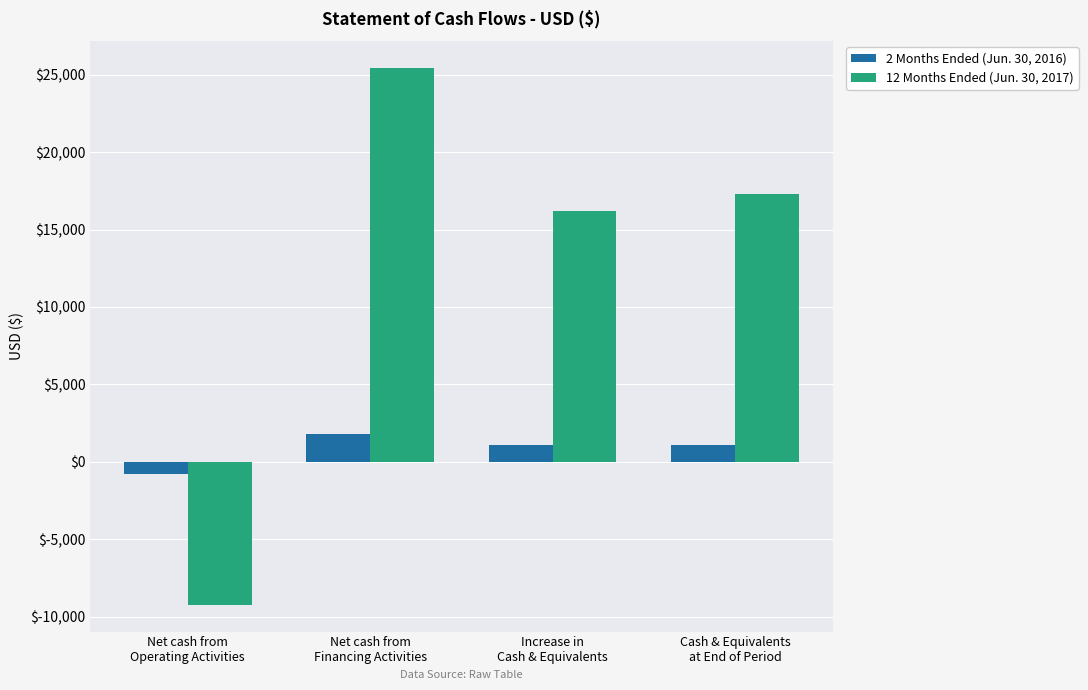

What is the sum of all 2 Months Ended (Jun. 30, 2016) values?

3228